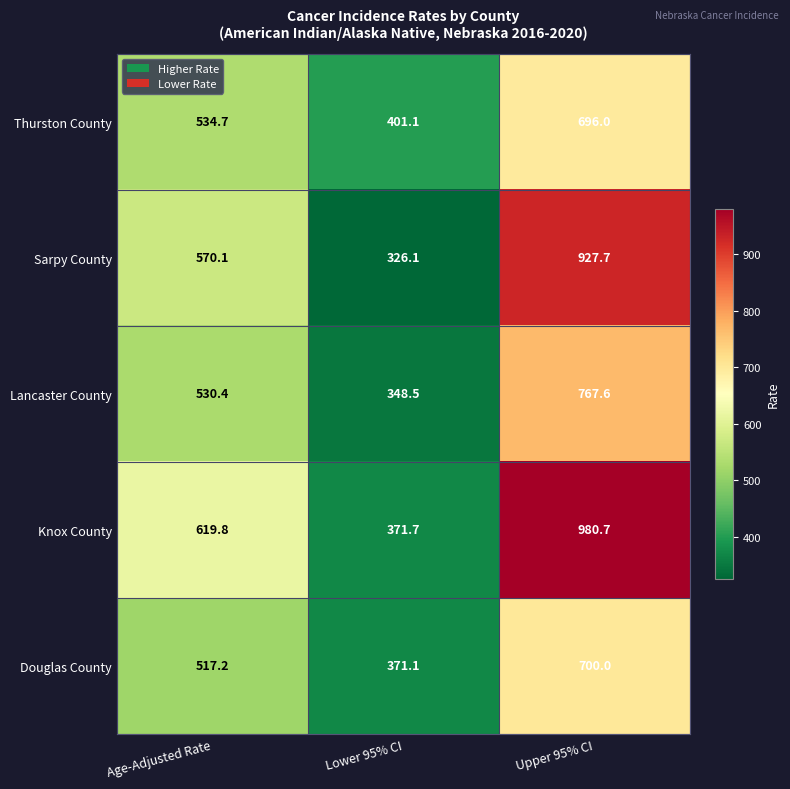

Reading left to right, what are all the values shown in this chart?

Thurston County: Age-Adjusted Rate=534.7	Lower 95% CI=401.1	Upper 95% CI=696.0
Sarpy County: Age-Adjusted Rate=570.1	Lower 95% CI=326.1	Upper 95% CI=927.7
Lancaster County: Age-Adjusted Rate=530.4	Lower 95% CI=348.5	Upper 95% CI=767.6
Knox County: Age-Adjusted Rate=619.8	Lower 95% CI=371.7	Upper 95% CI=980.7
Douglas County: Age-Adjusted Rate=517.2	Lower 95% CI=371.1	Upper 95% CI=700.0